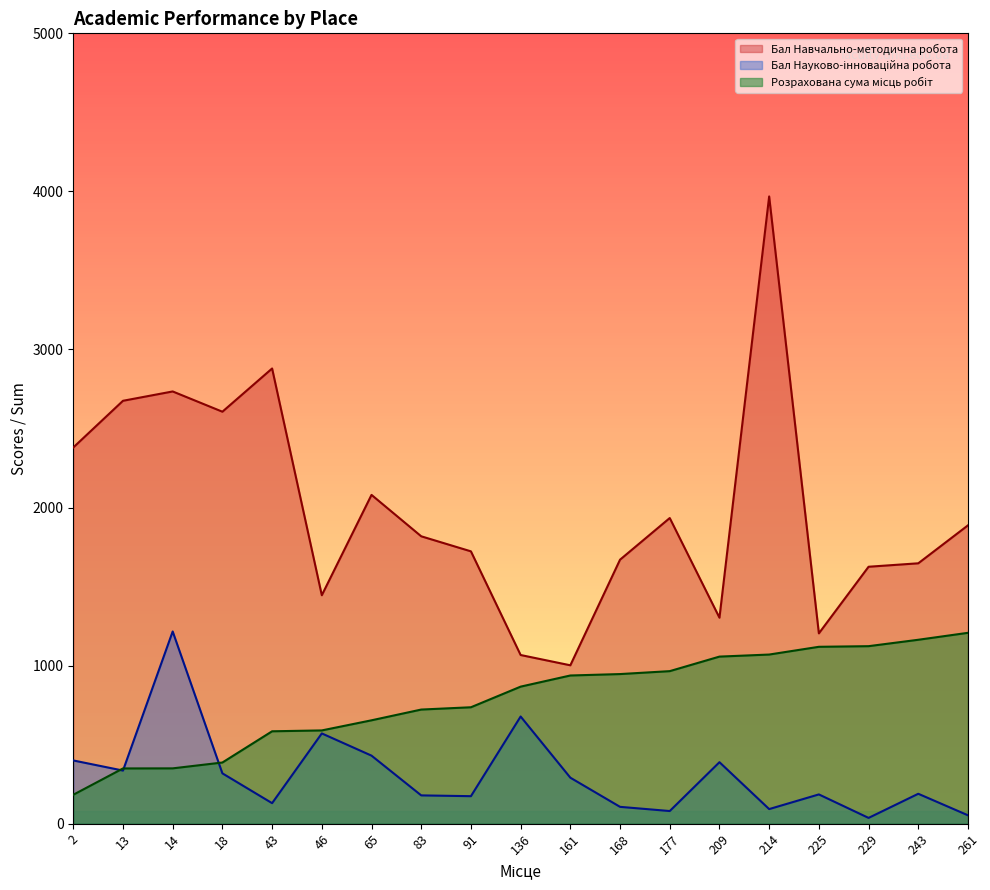

What is the sum of all Бал Навчально-методична робота values?

37650.6